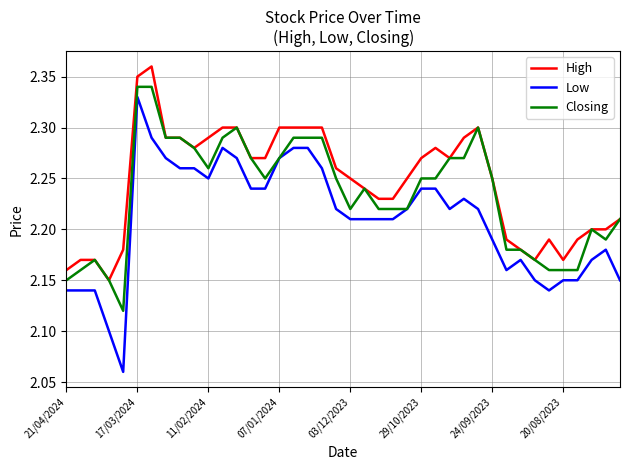

Which series has the largest range (max minus min)?

Low